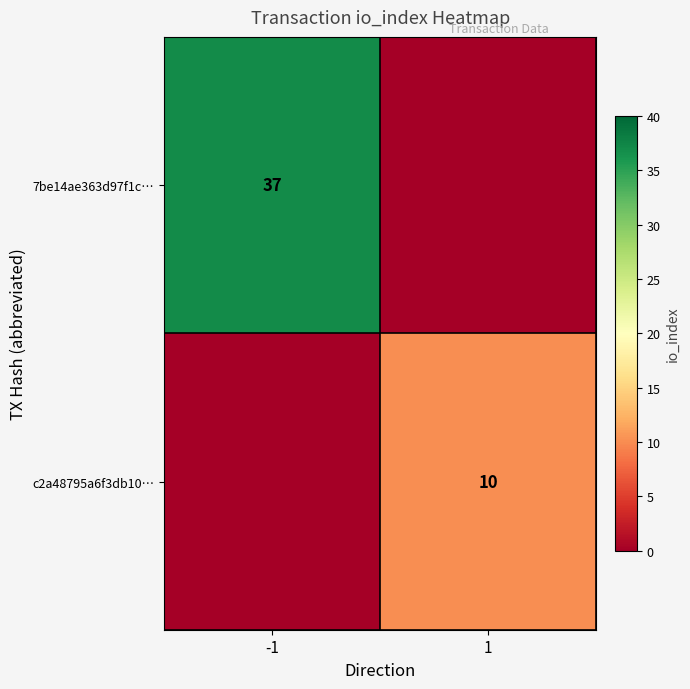

True or false: 7be14ae363d97f1c… has a value of 37 at -1.

True